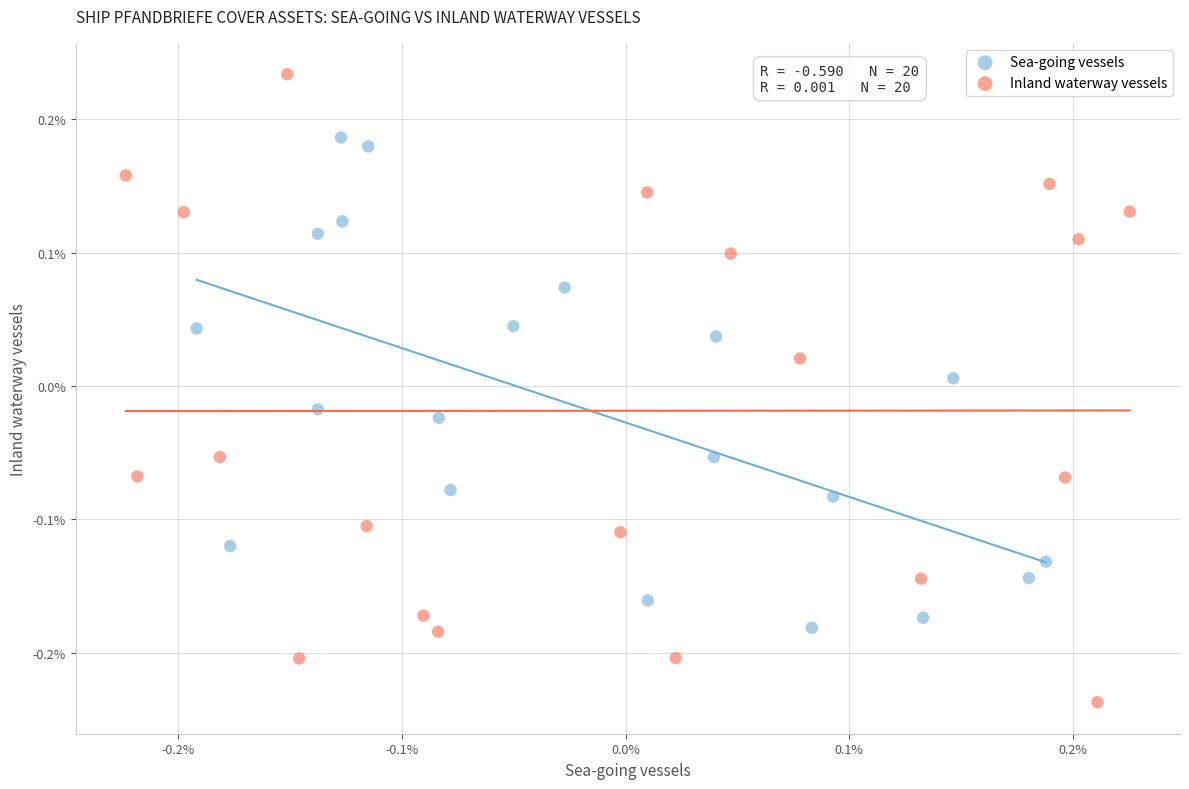

Which series has the widest spread of Y values?

Inland waterway vessels